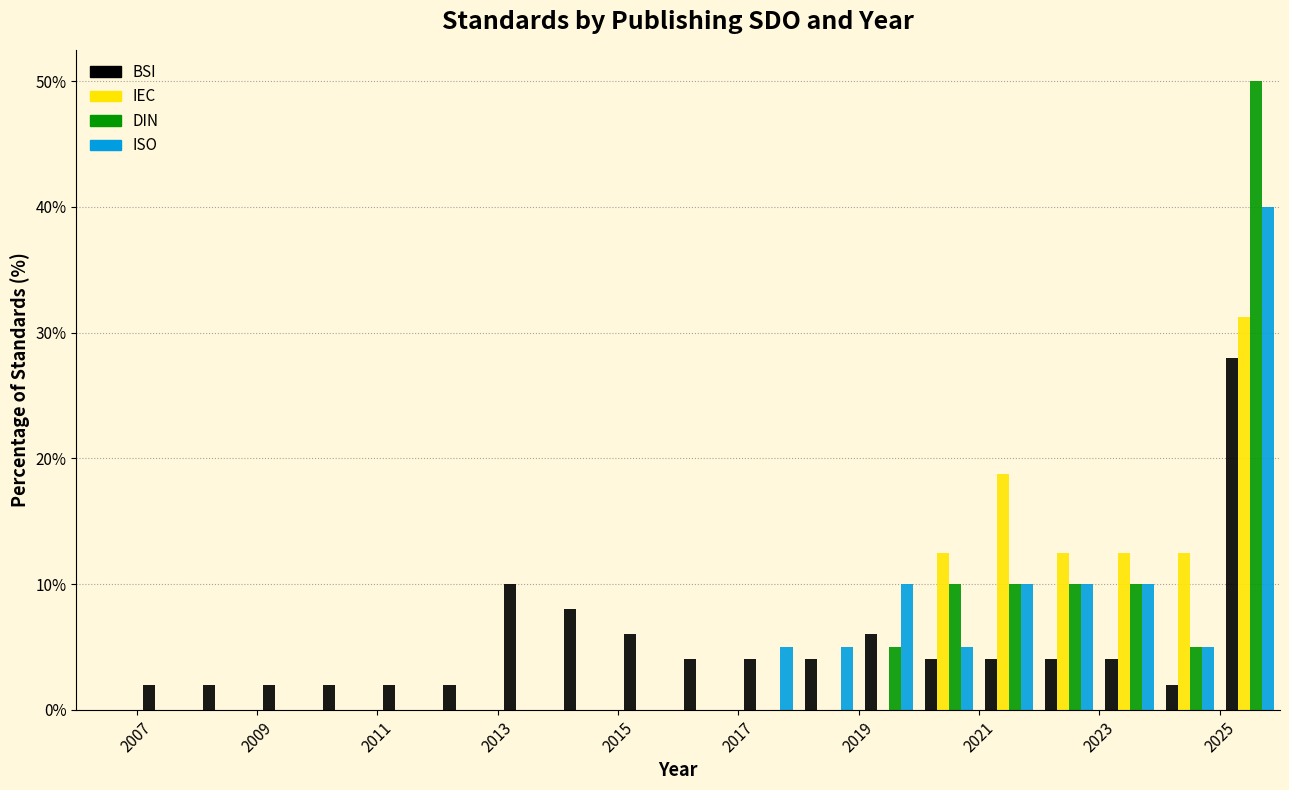

Reading left to right, list every range on the x-axis with the height of the bar of each series over it. The values are not printed on the chart, so give them approximately, as read against the axis.

2006 to 2007: BSI=0	IEC=0	DIN=0	ISO=0
2007 to 2008: BSI=2	IEC=0	DIN=0	ISO=0
2008 to 2009: BSI=2	IEC=0	DIN=0	ISO=0
2009 to 2010: BSI=2	IEC=0	DIN=0	ISO=0
2010 to 2011: BSI=2	IEC=0	DIN=0	ISO=0
2011 to 2012: BSI=2	IEC=0	DIN=0	ISO=0
2012 to 2013: BSI=2	IEC=0	DIN=0	ISO=0
2013 to 2014: BSI=10	IEC=0	DIN=0	ISO=0
2014 to 2015: BSI=8	IEC=0	DIN=0	ISO=0
2015 to 2016: BSI=6	IEC=0	DIN=0	ISO=0
2016 to 2017: BSI=4	IEC=0	DIN=0	ISO=0
2017 to 2018: BSI=4	IEC=0	DIN=0	ISO=5
2018 to 2019: BSI=4	IEC=0	DIN=0	ISO=5
2019 to 2020: BSI=6	IEC=0	DIN=5	ISO=10
2020 to 2021: BSI=4	IEC=13	DIN=10	ISO=5
2021 to 2022: BSI=4	IEC=19	DIN=10	ISO=10
2022 to 2023: BSI=4	IEC=13	DIN=10	ISO=10
2023 to 2024: BSI=4	IEC=13	DIN=10	ISO=10
2024 to 2025: BSI=2	IEC=13	DIN=5	ISO=5
2025 to 2026: BSI=28	IEC=31	DIN=50	ISO=40